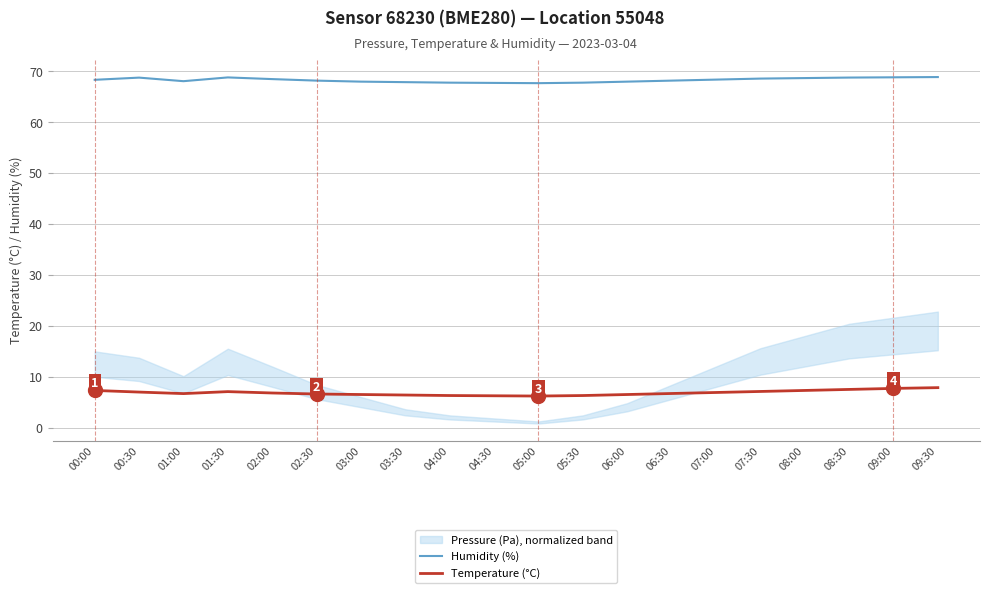

How many data points in Humidity (%) are less than 68?

5